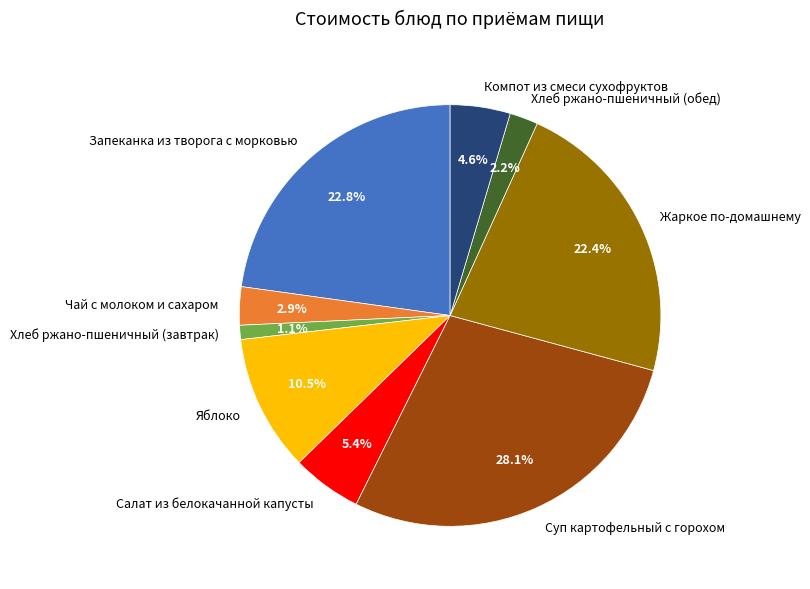

Combined, do Хлеб ржано-пшеничный (обед) and Жаркое по-домашнему account for over 50%?

No